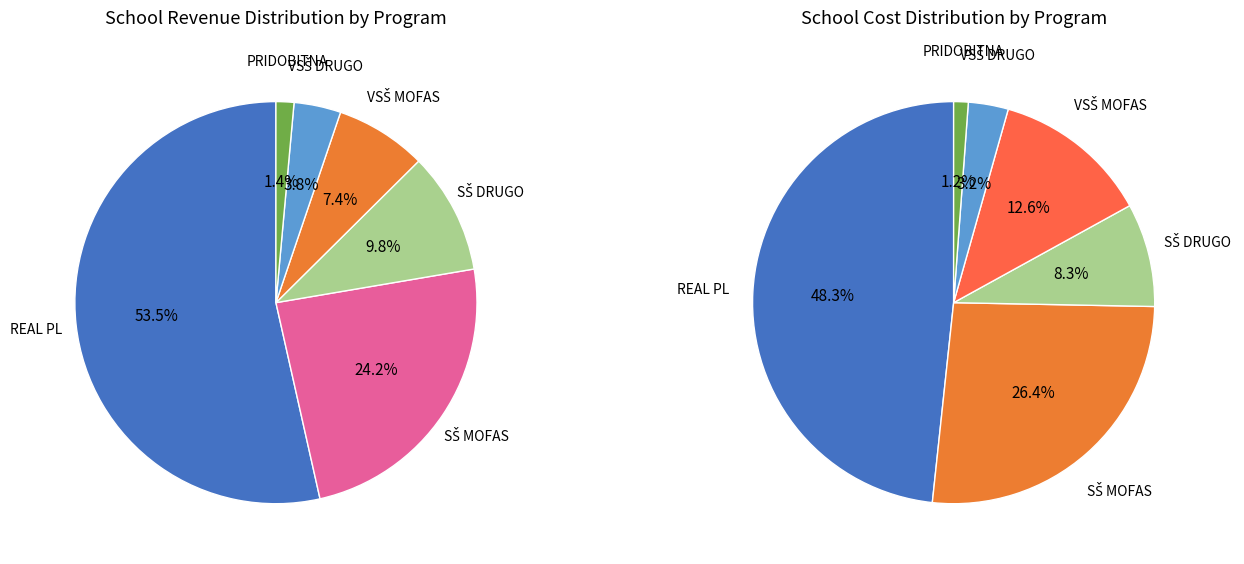

Which slice represents more than half of the pie?

REAL PL